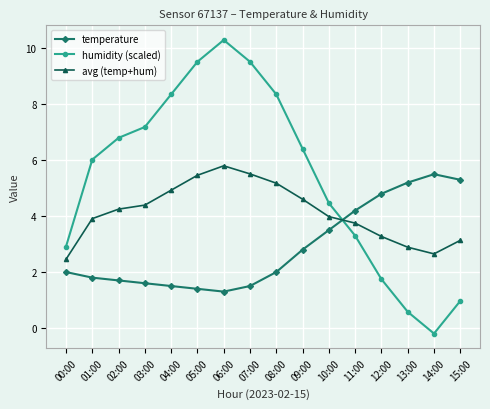

What is the value of the humidity (scaled) point at the 14th from the left?

0.6